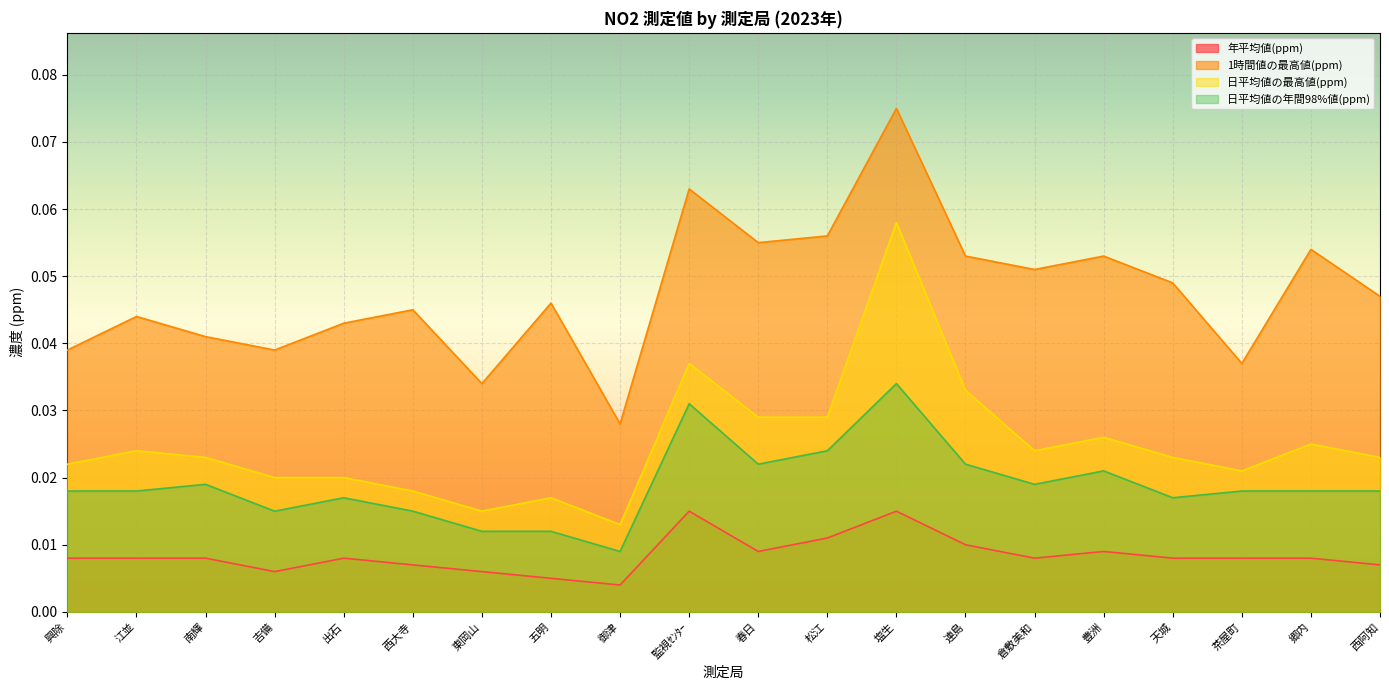

Which has a higher value, 興除 or 出石?

興除